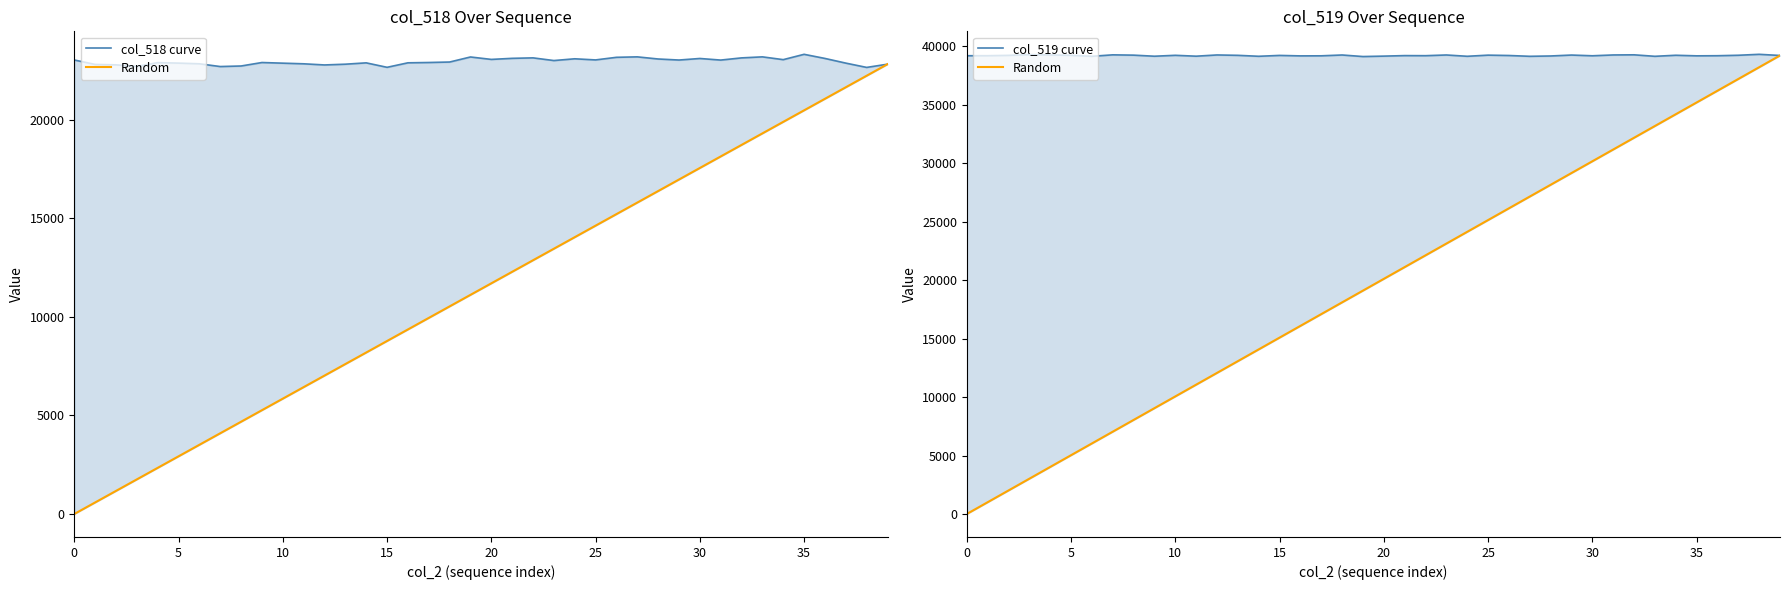

True or false: Random and col_518 curve cross at least once.

True